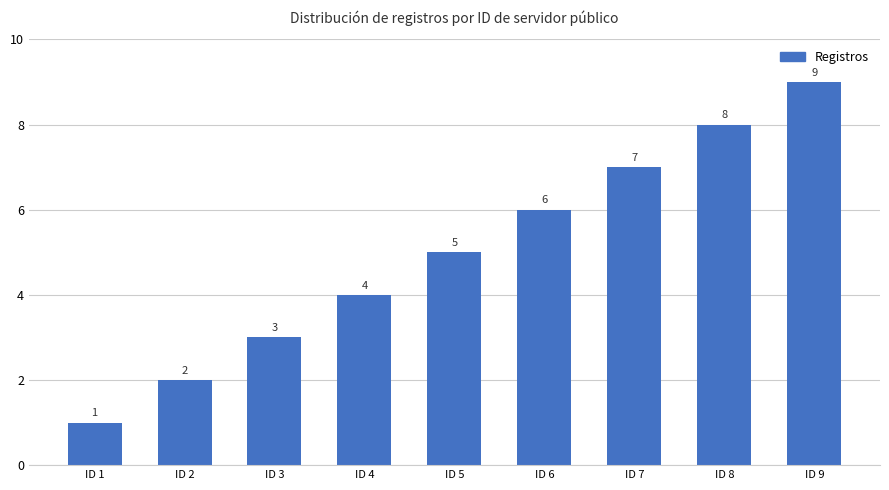

List the labels in order of value, smallest first.

ID 1, ID 2, ID 3, ID 4, ID 5, ID 6, ID 7, ID 8, ID 9